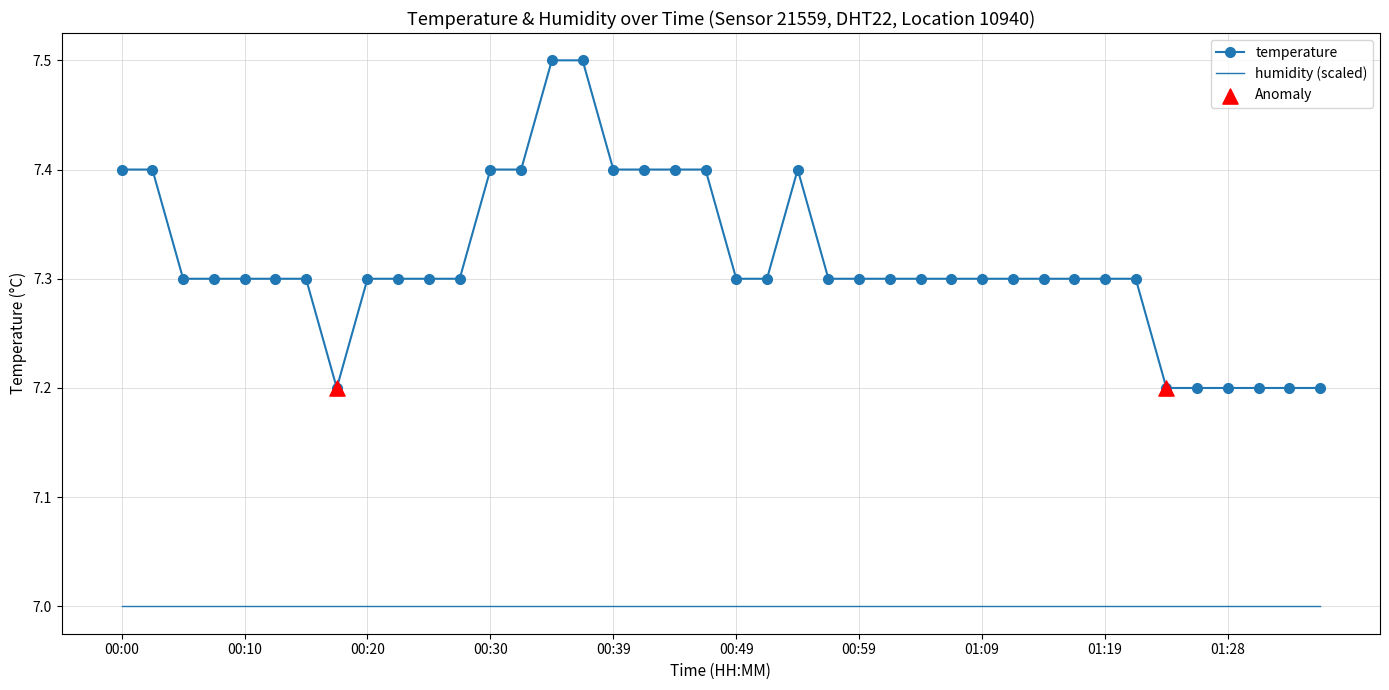

Which series has the largest range (max minus min)?

temperature